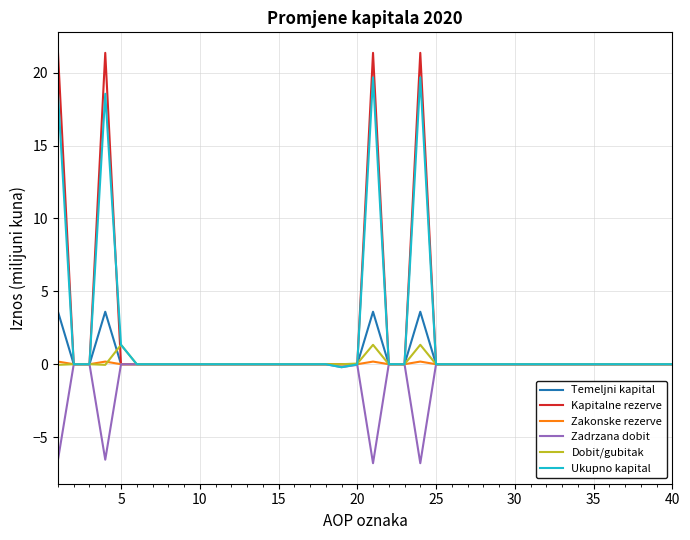

What is the maximum value for Ukupno kapital?

19.7